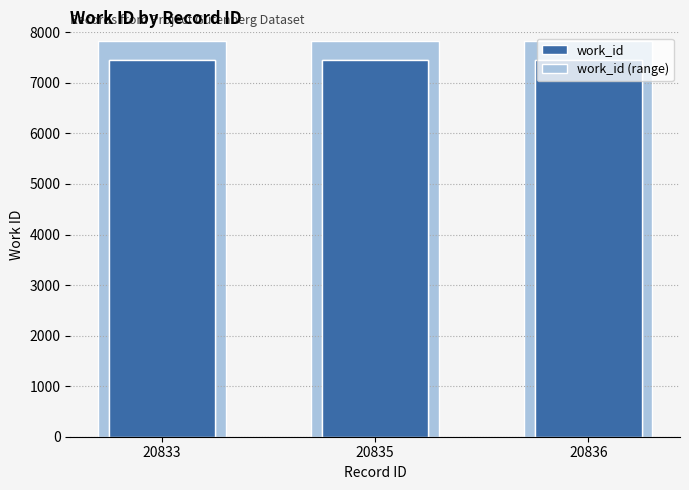

What is the smallest value displayed?

7447.0